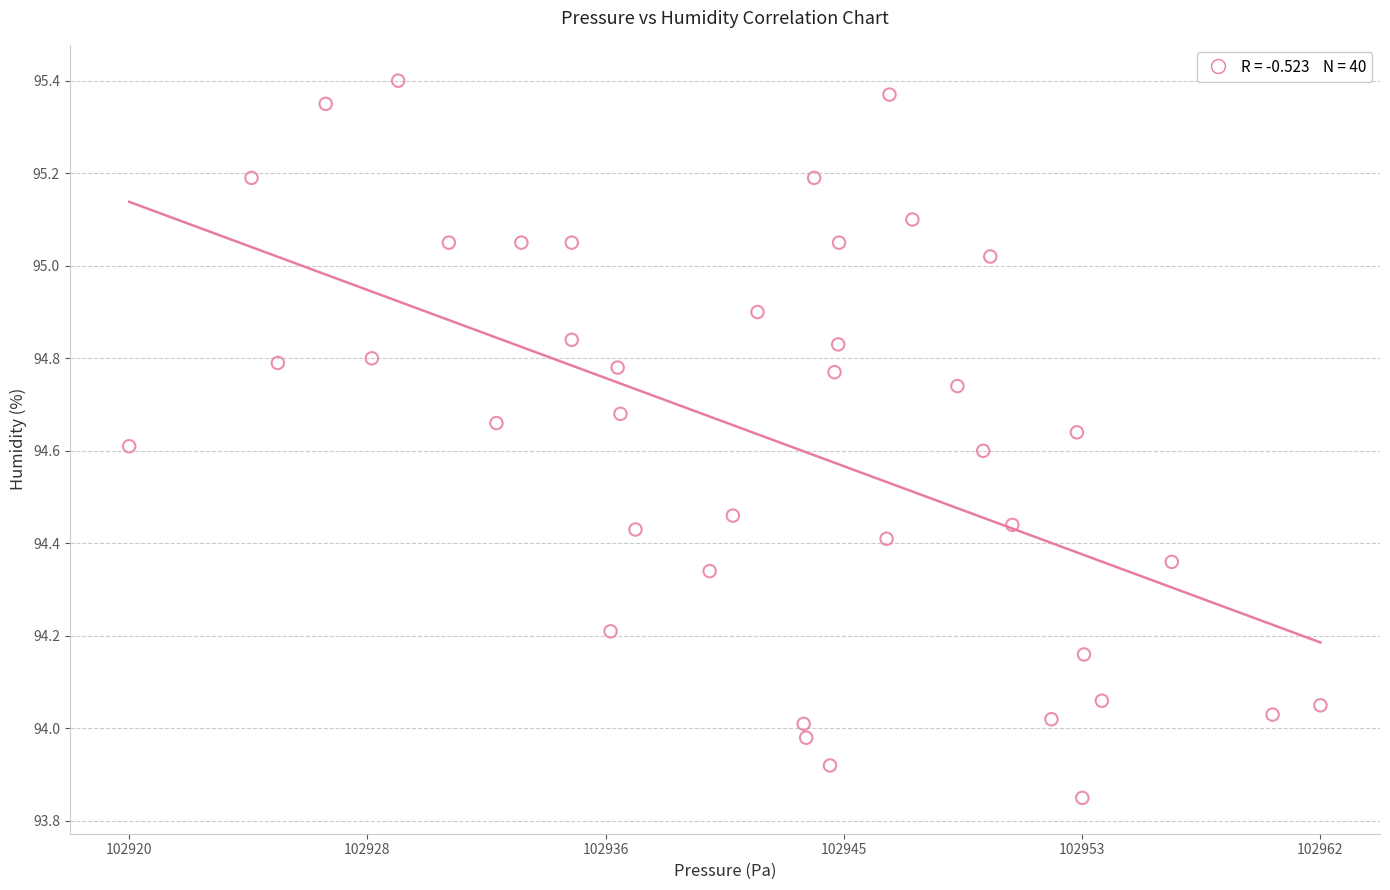

What is the range of X values (max minus min)?

42.1